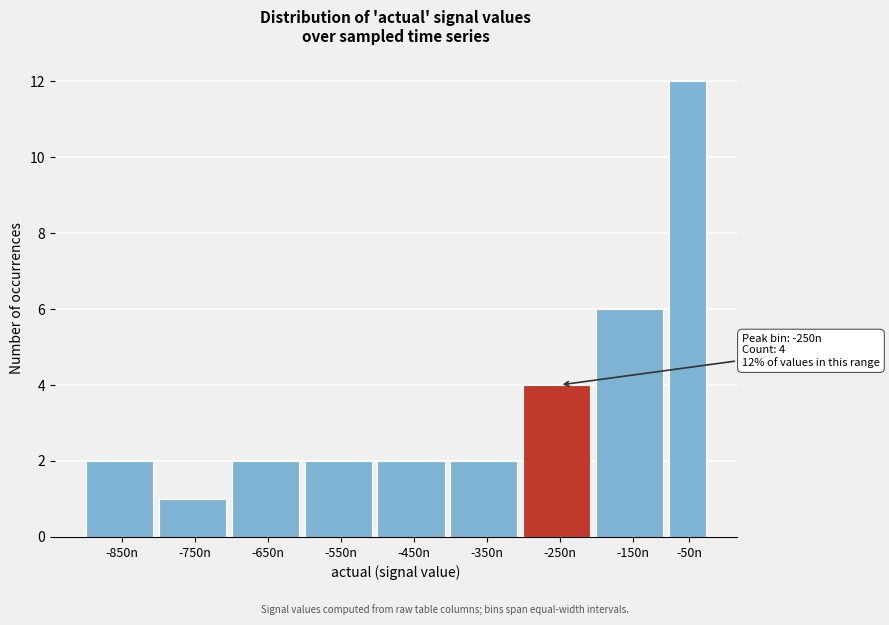

Reading right to left, extract all data points from this chart.

-50n=12	-150n=6	-250n=4	-350n=2	-450n=2	-550n=2	-650n=2	-750n=1	-850n=2